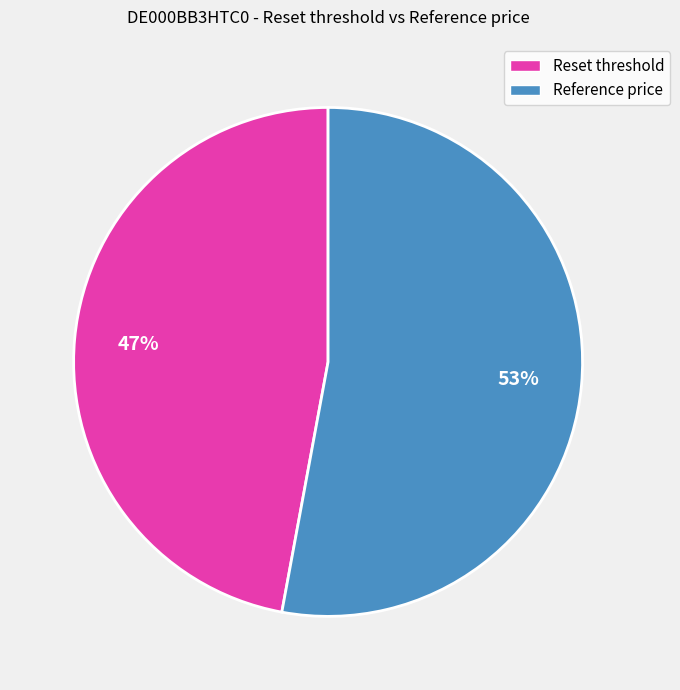

Do Reference price and Reset threshold together represent more than half of the pie?

Yes